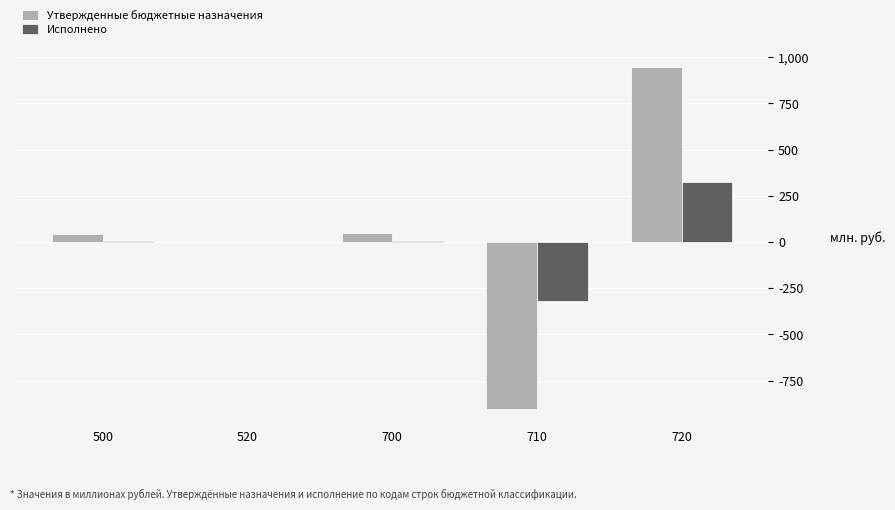

At which category is the sum across all series the highest?

720